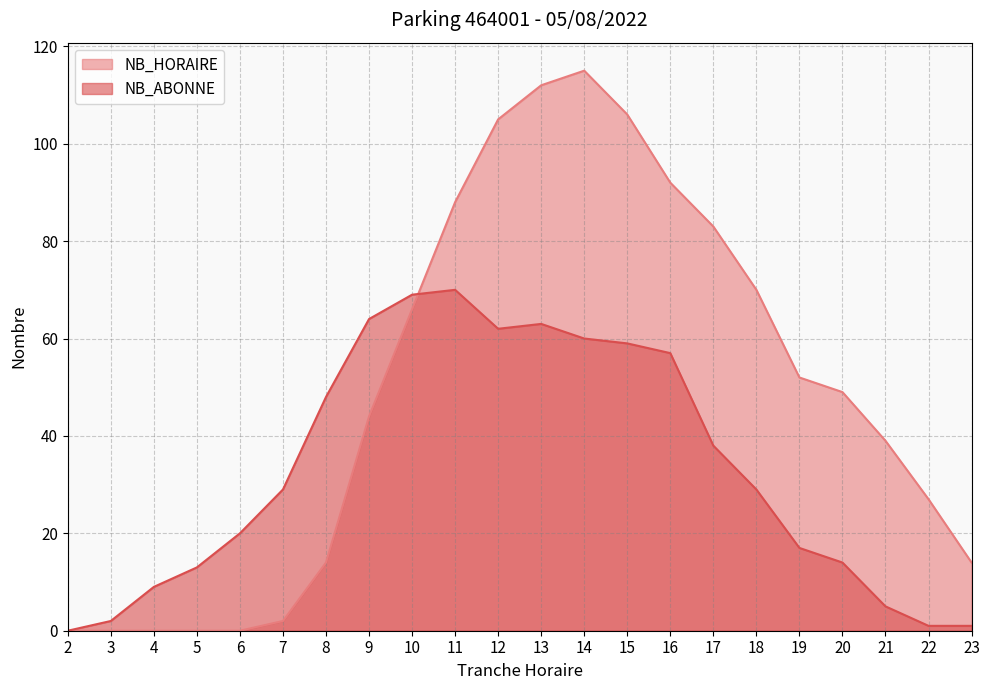

Which has a higher value, 16 or 14?

14